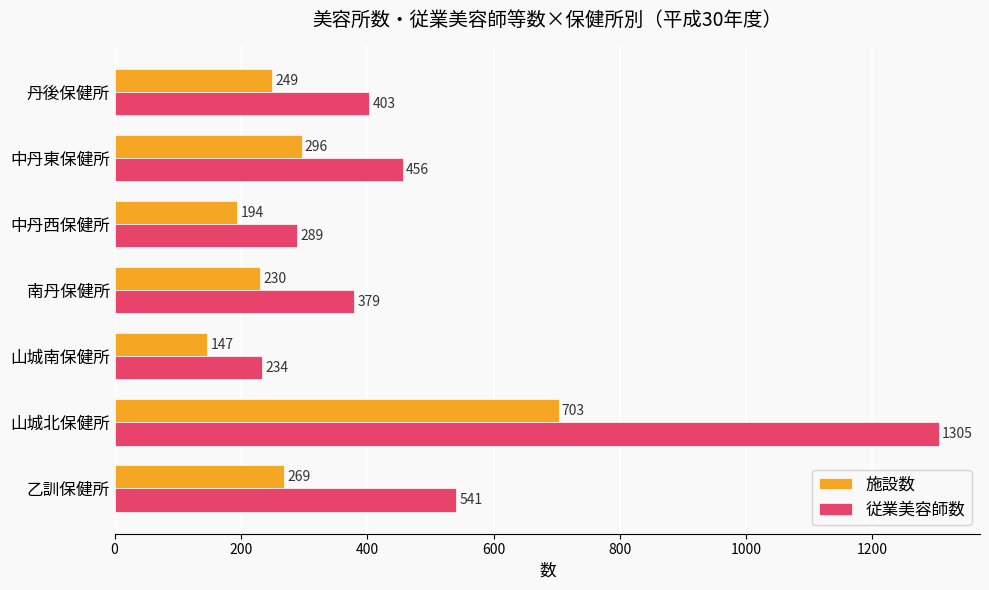

Which series has the widest spread of values?

従業美容師数